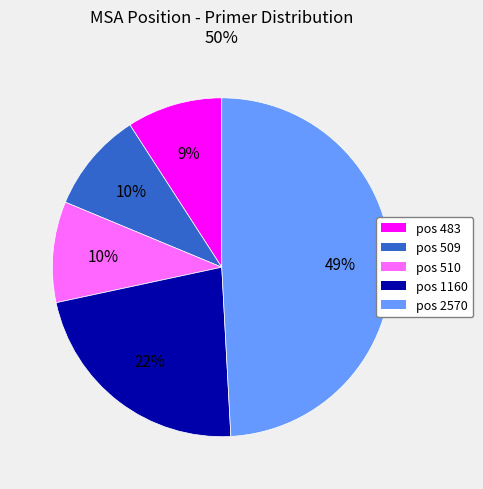

Which has a higher value, pos 2570 or pos 483?

pos 2570